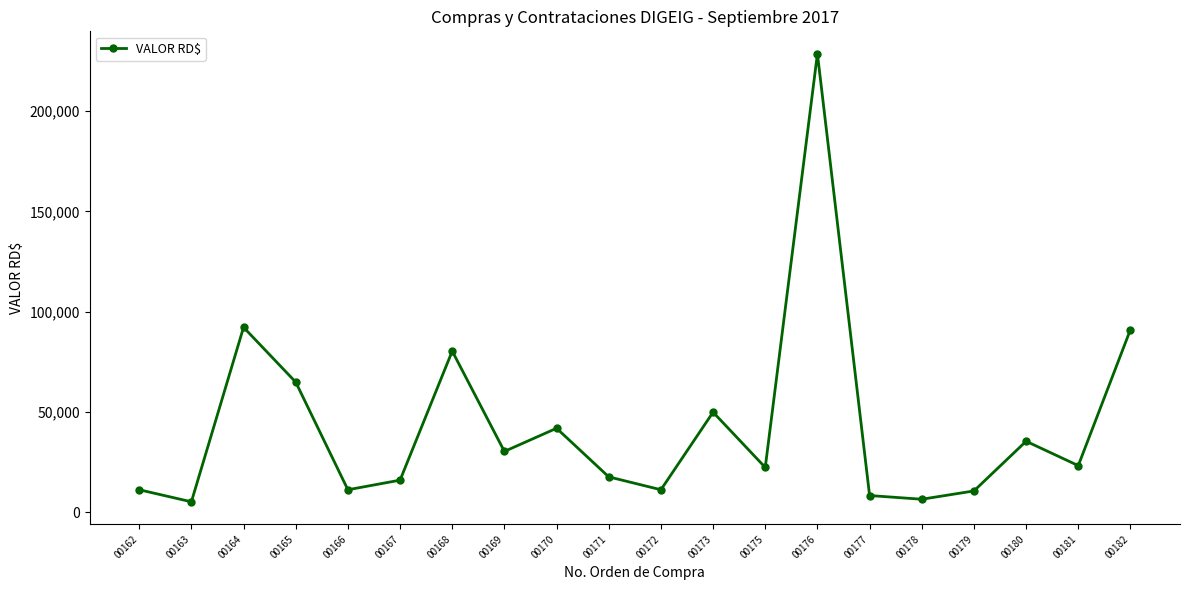

Where is the first local maximum?

00164